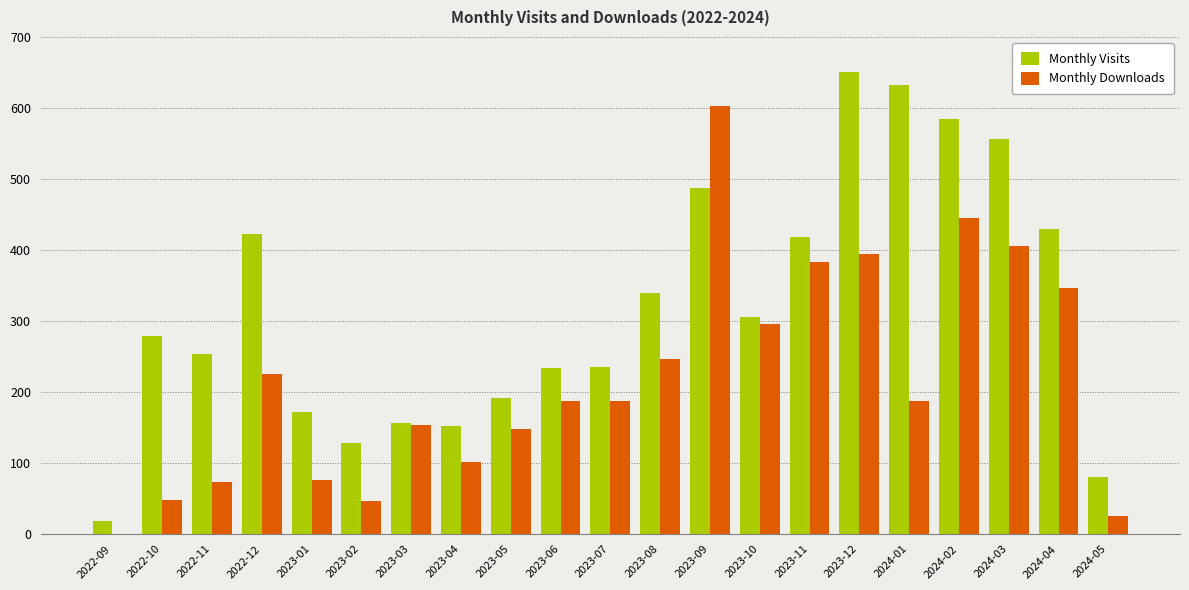

The value of Monthly Downloads at 2023-06 is 278. True or false?

False